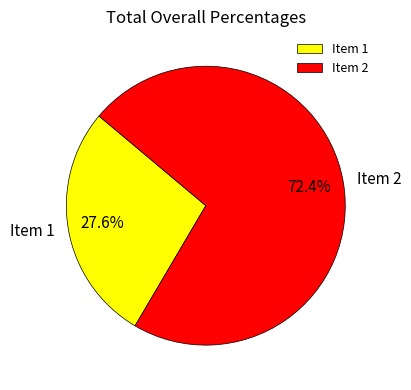

Which slice represents more than half of the pie?

Item 2